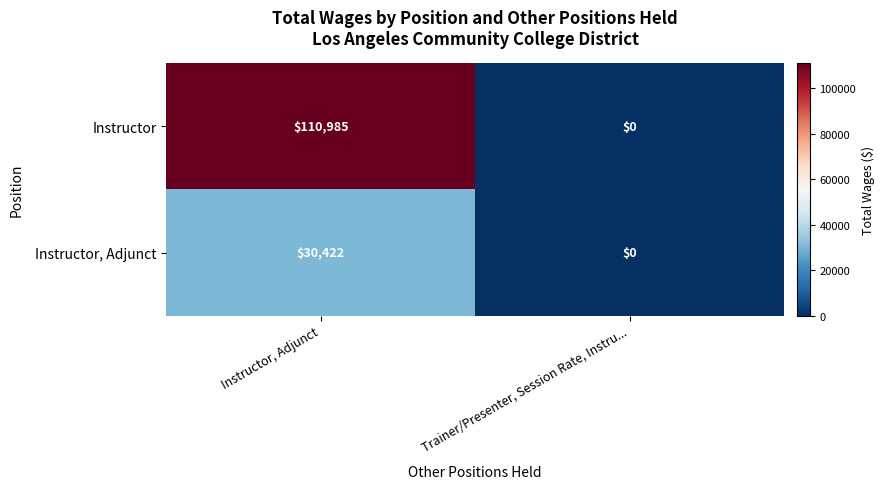

Reading left to right, extract all data points from this chart.

Instructor: Instructor, Adjunct=110985	Trainer/Presenter, Session Rate, Instru...=0
Instructor, Adjunct: Instructor, Adjunct=30422	Trainer/Presenter, Session Rate, Instru...=0